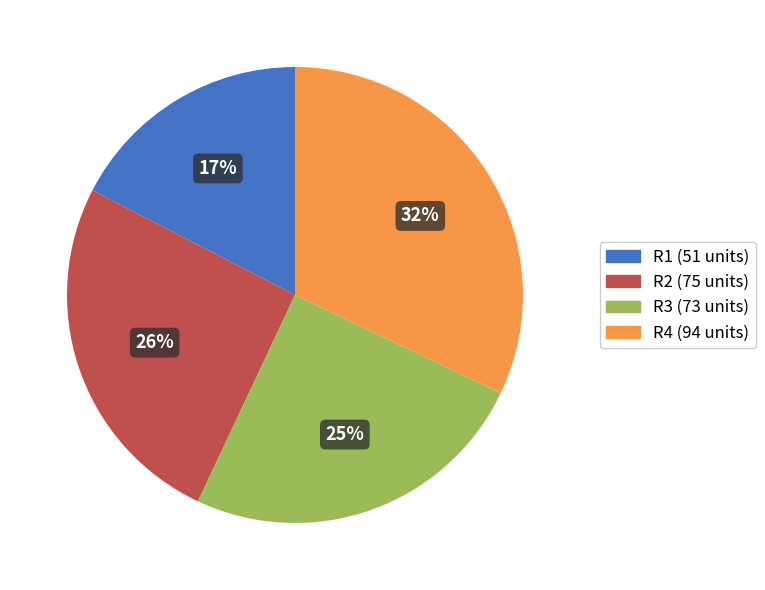

Rank the categories by value from highest to lowest.

R4, R2, R3, R1